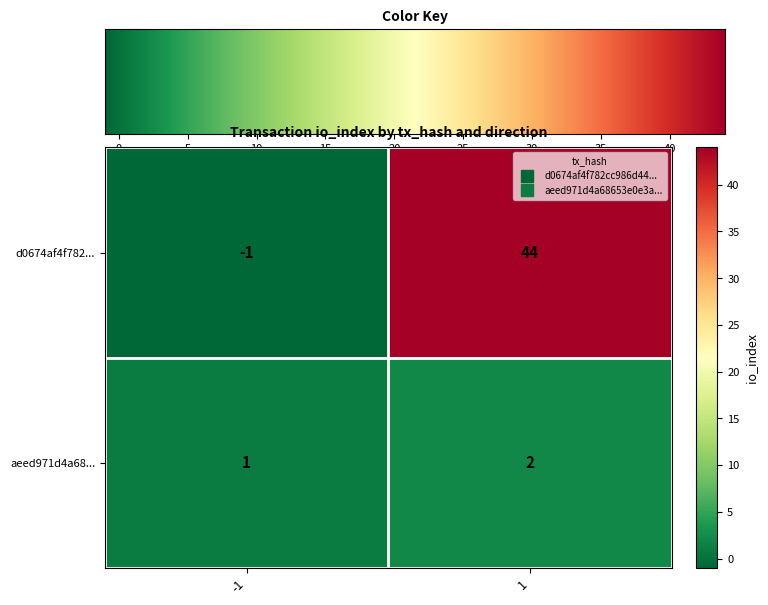

Which series has the largest total across all categories?

d0674af4f782...